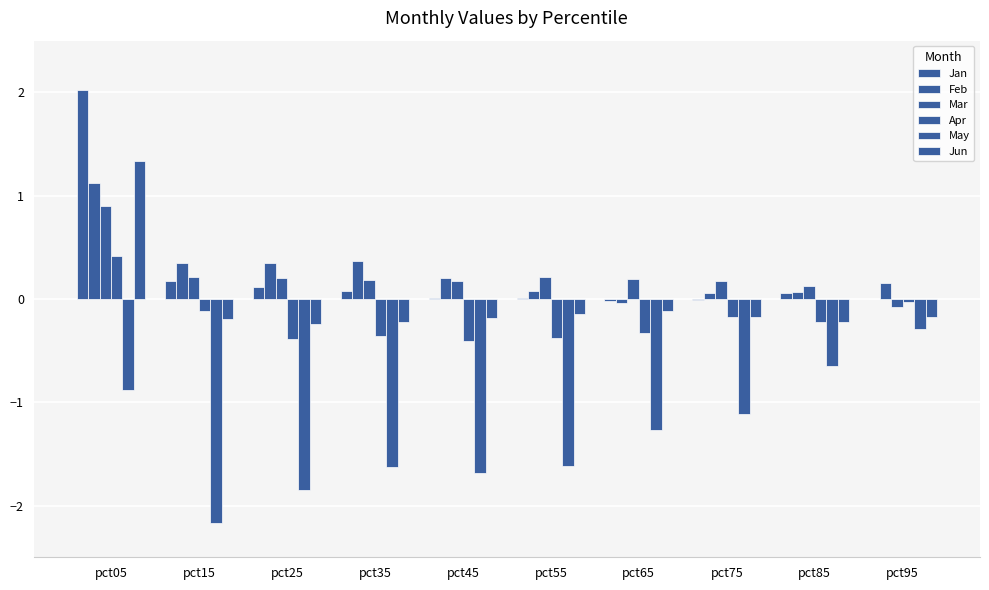

What is the total value across all series at pct95?

-0.4